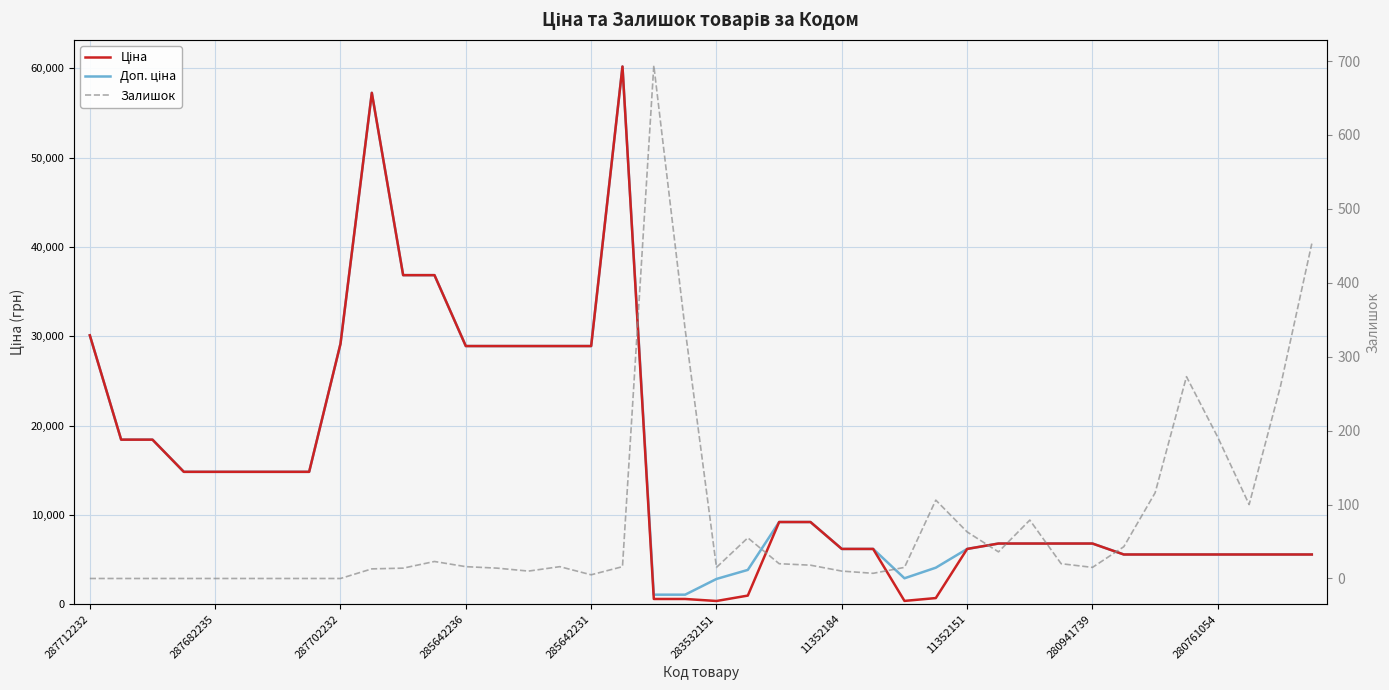

What is the label of the 15th point from the left?

14